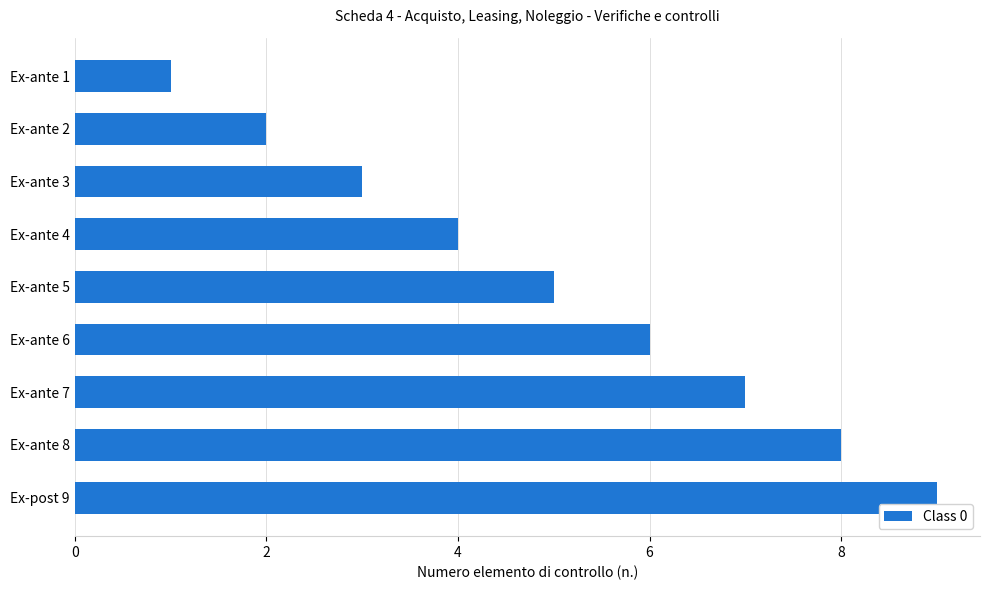

Which has a higher value, Ex-ante 8 or Ex-ante 5?

Ex-ante 8